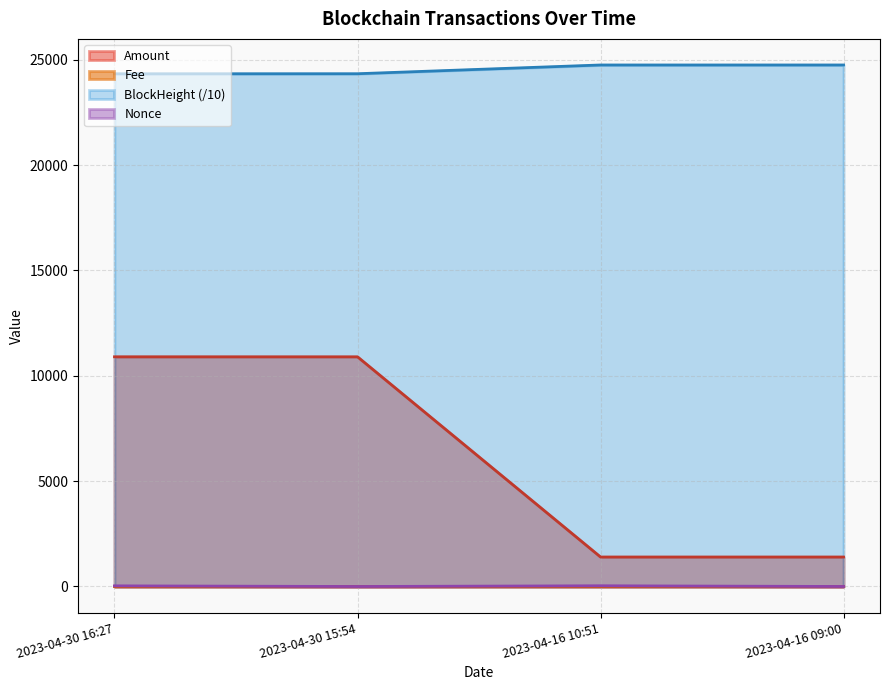

What is the minimum value for BlockHeight (/10)?

24329.0